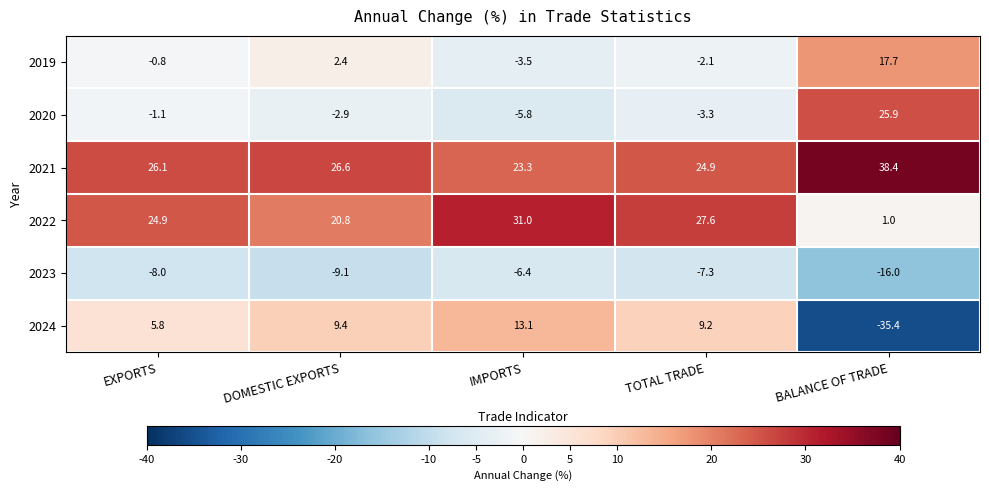

Where is 2020 nearest to the value 10?

EXPORTS